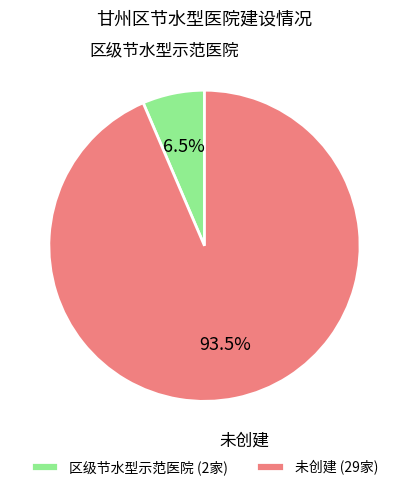

Which has a higher value, 未创建 (29家) or 区级节水型示范医院 (2家)?

未创建 (29家)